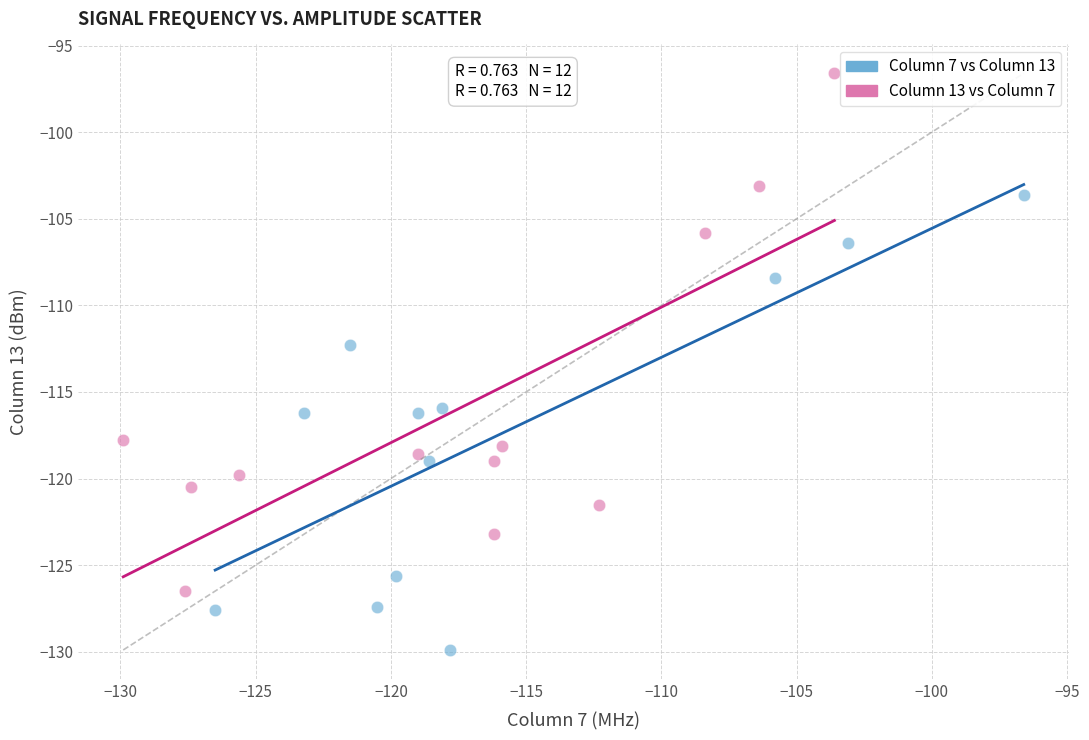

Which series contains the lowest Y value?

Column 7 vs Column 13